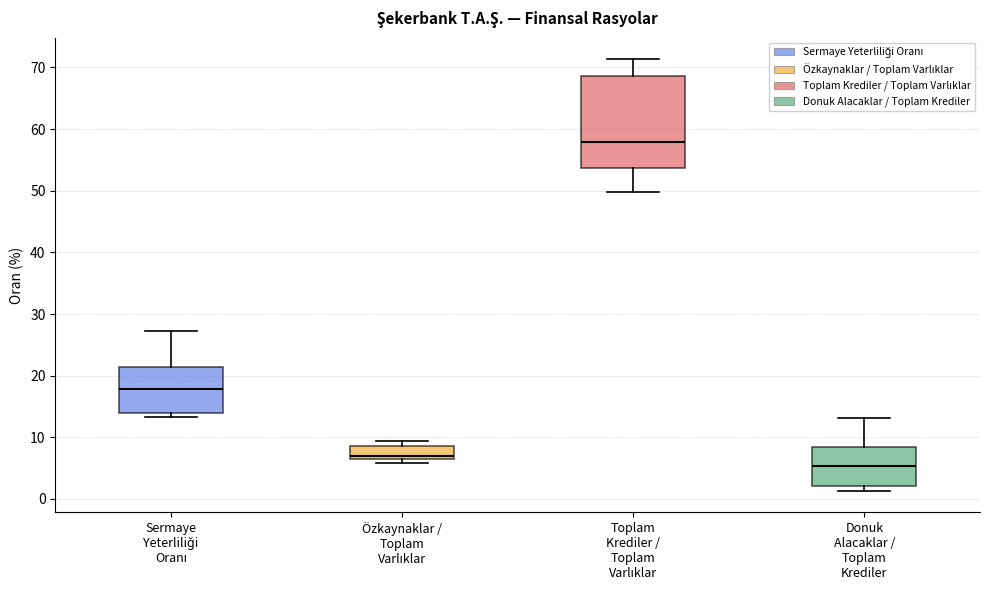

Which box is the tallest, from its lower edge to its upper edge?

Toplam Krediler / Toplam Varlıklar